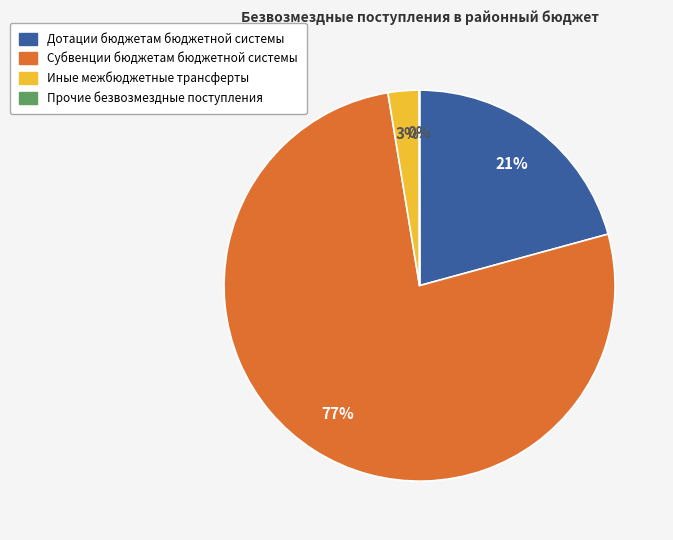

Do Субвенции бюджетам бюджетной системы and Иные межбюджетные трансферты together represent more than half of the pie?

Yes